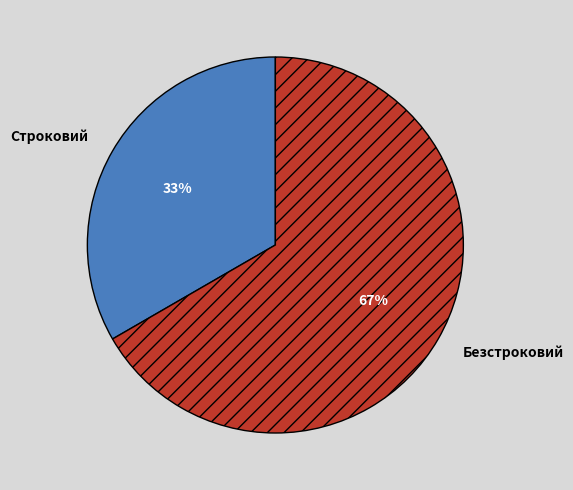

Which slice is the largest?

Безстроковий